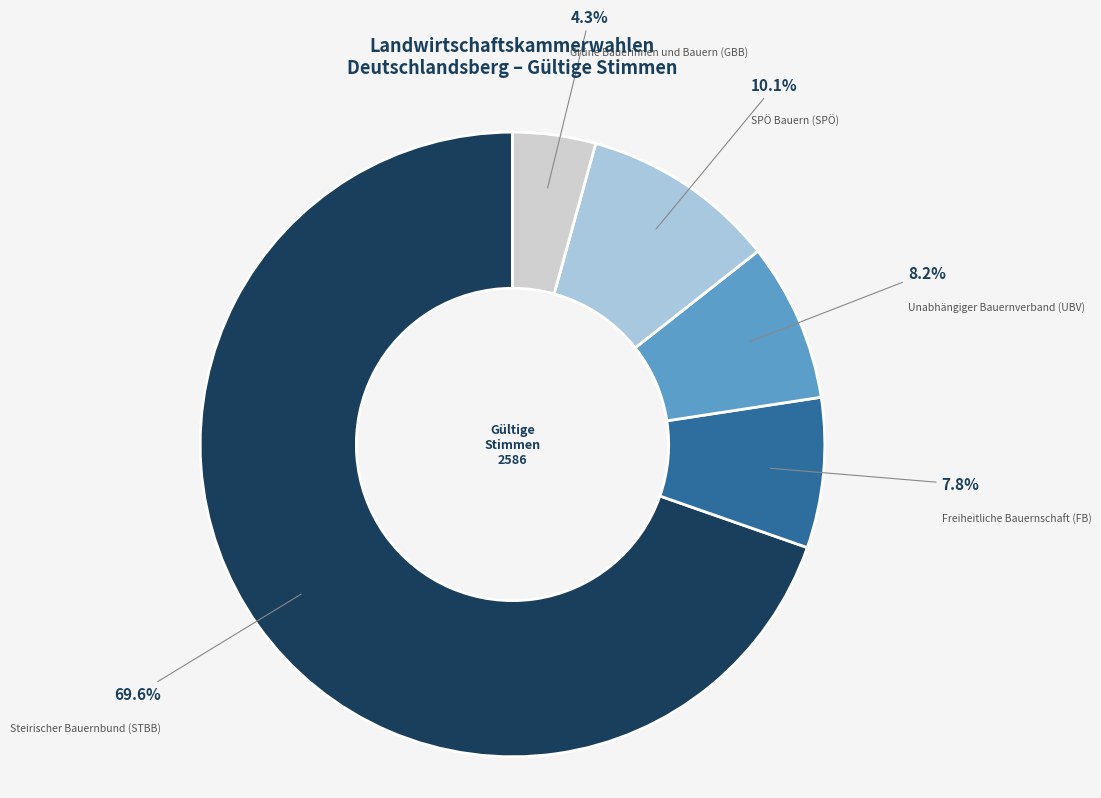

Is there any slice that represents more than half of the pie?

Yes